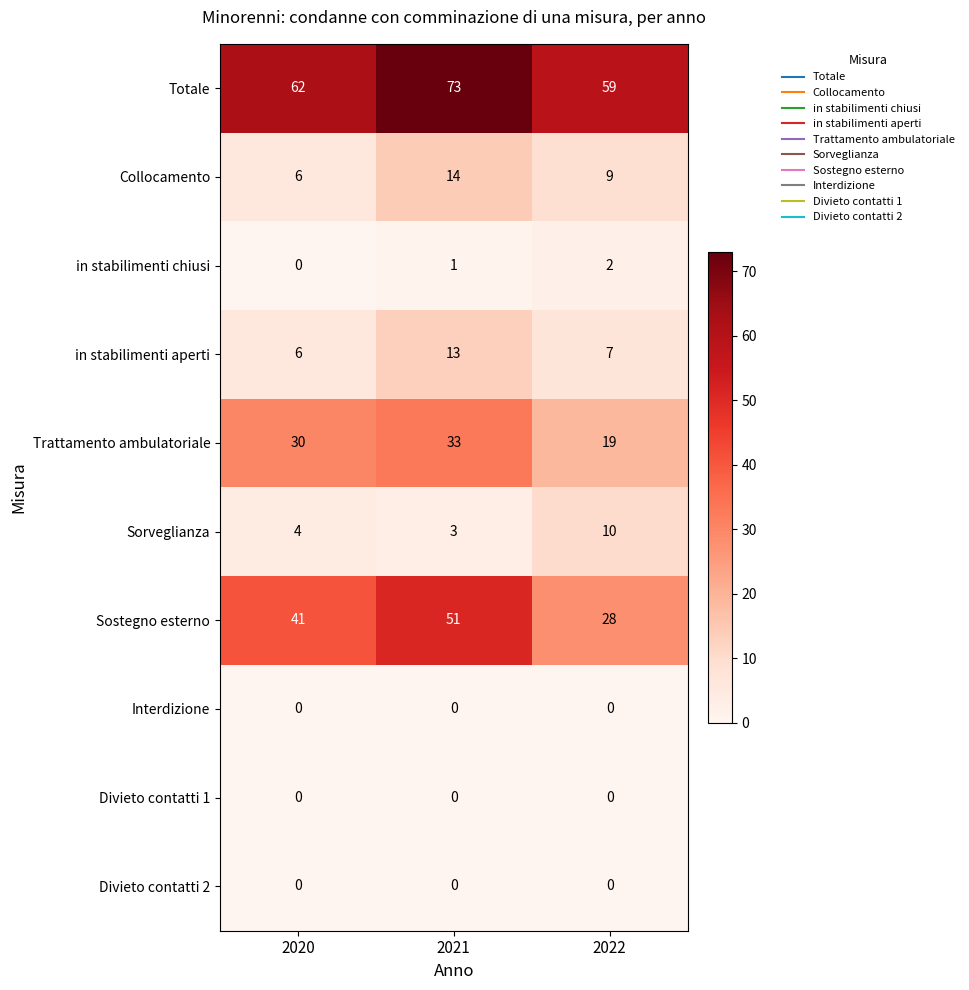

At which category is the sum across all series the highest?

2021